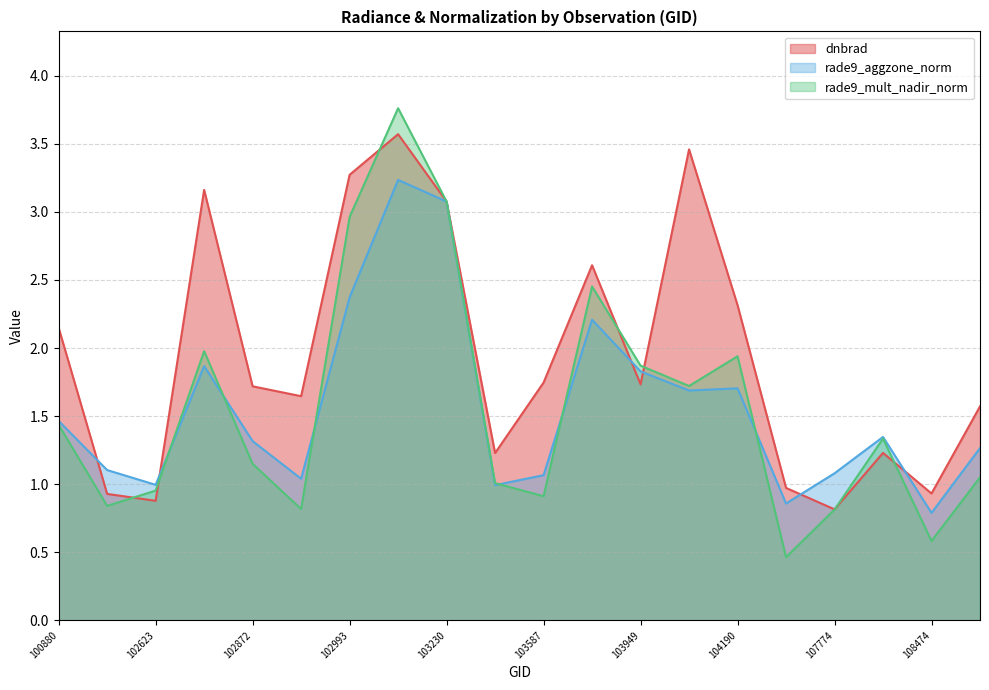

The value of rade9_aggzone_norm at 107774 is 1.1. True or false?

True